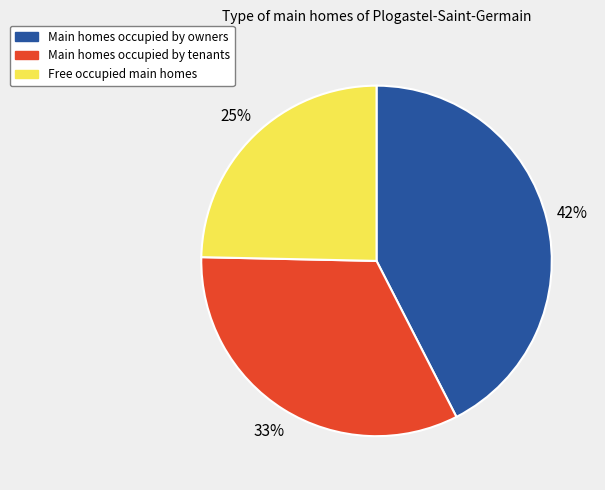

Does any single category account for the majority?

No